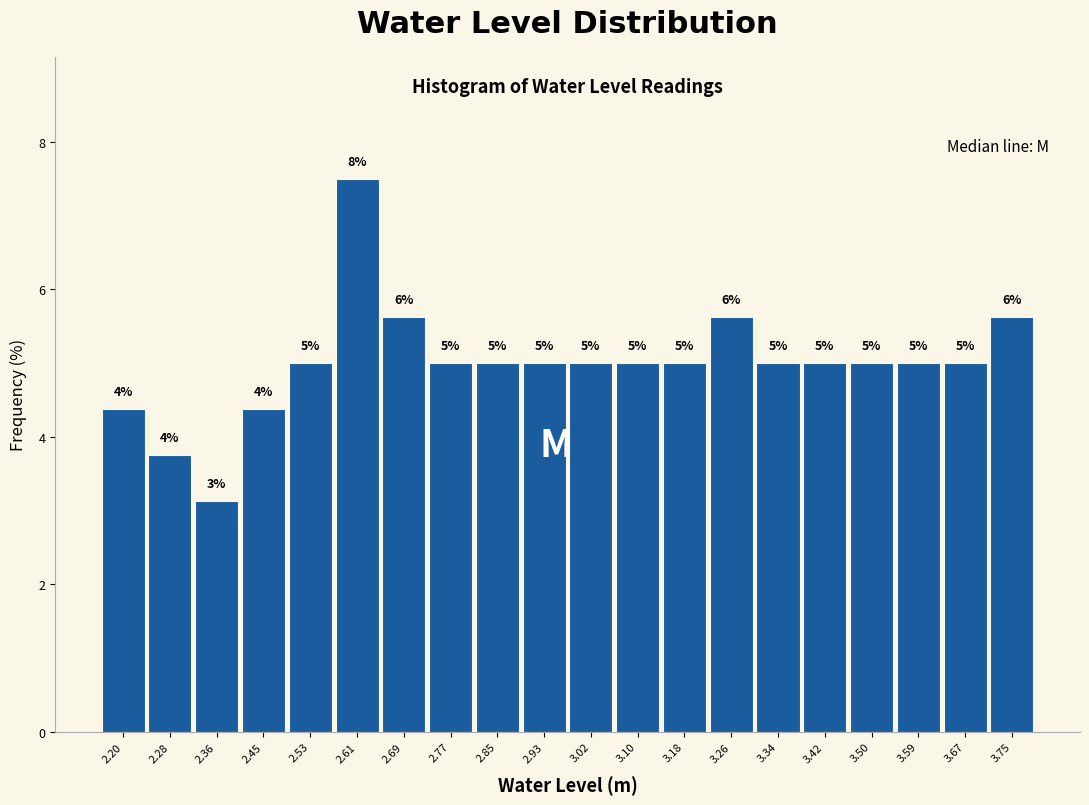

Over which range of the x-axis is the bar tallest?

2.57 to 2.65